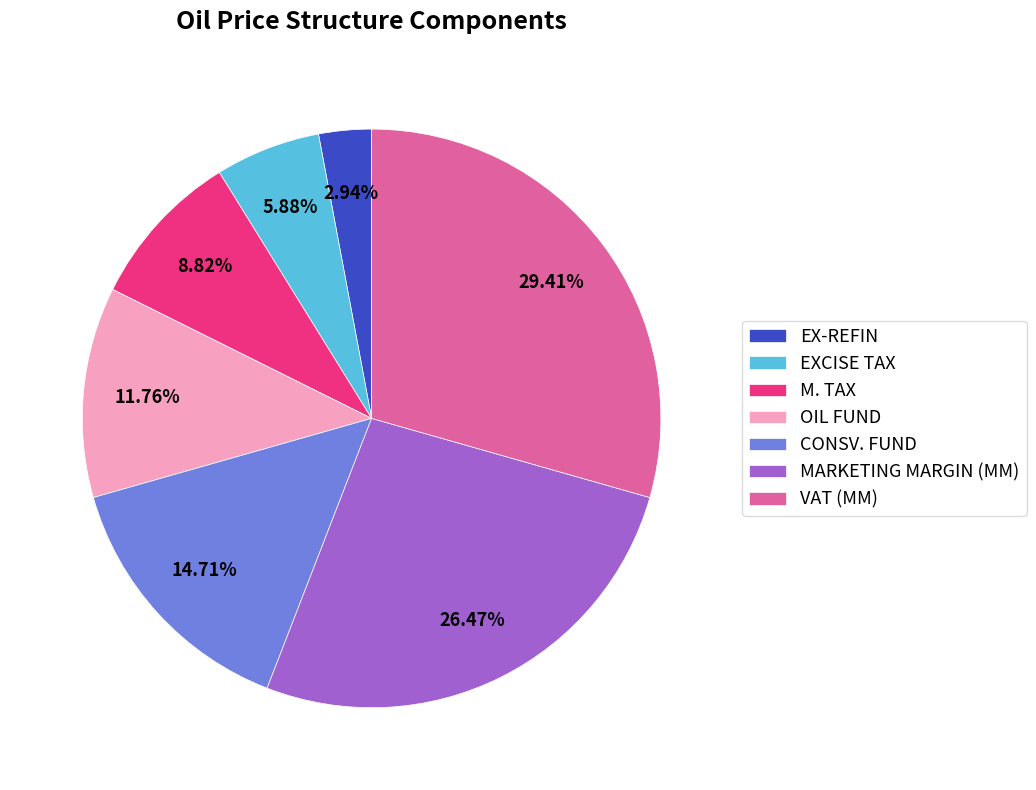

Rank the categories by value from highest to lowest.

VAT (MM), MARKETING MARGIN (MM), CONSV. FUND, OIL FUND, M. TAX, EXCISE TAX, EX-REFIN